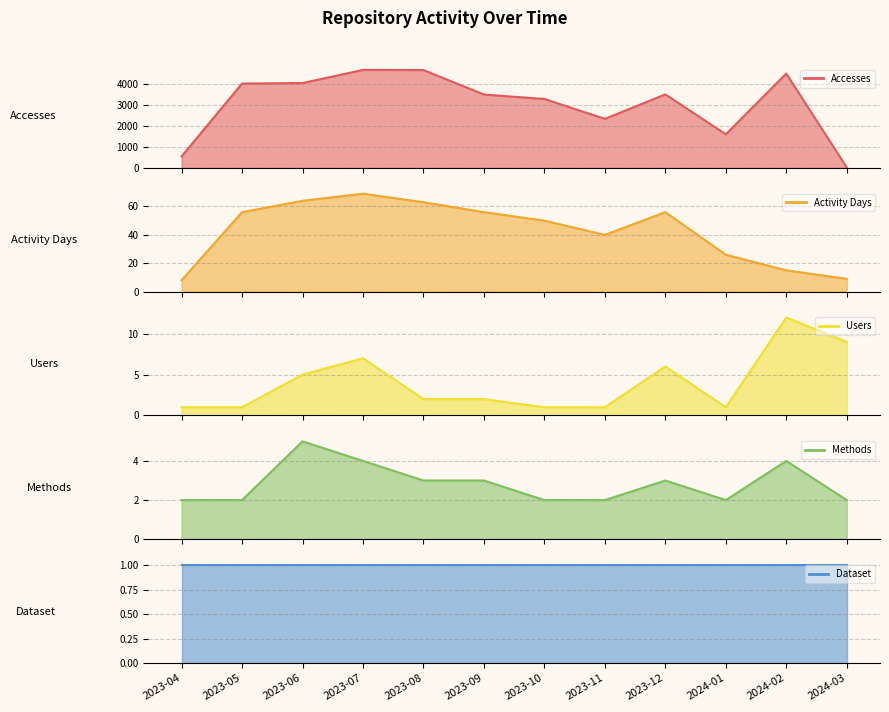

Which category has the highest value across all series?

2023-07